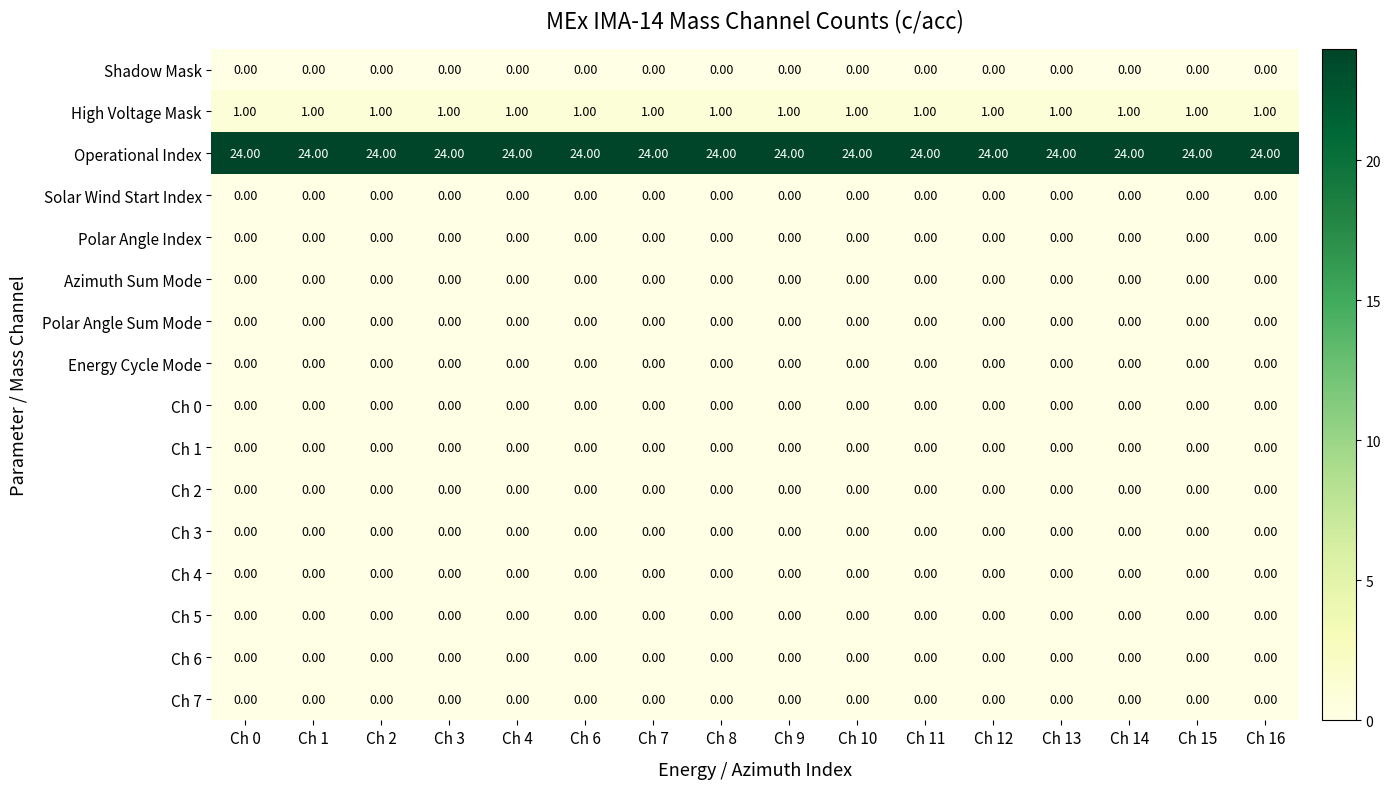

How many series are shown in this chart?

16